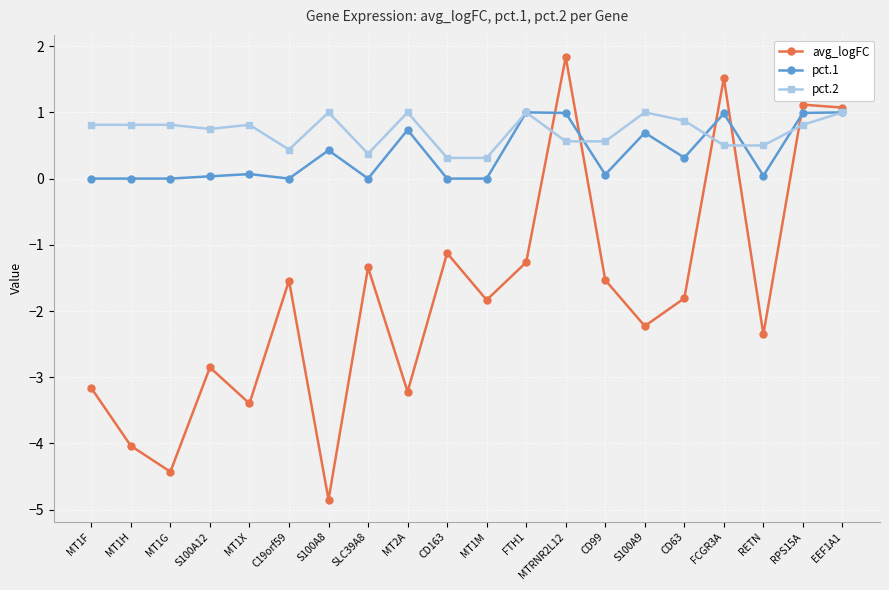

What is the sum of all pct.1 values?

7.3